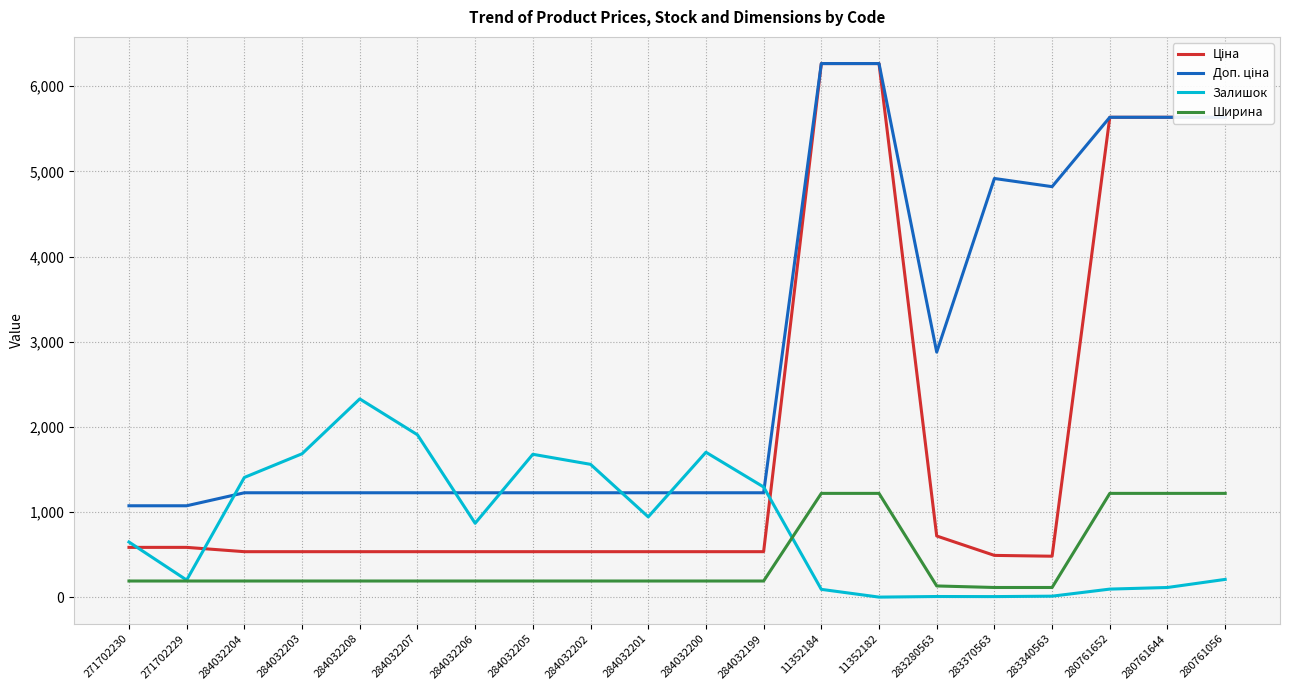

True or false: Залишок has a value of 1407.0 at 284032204.

True